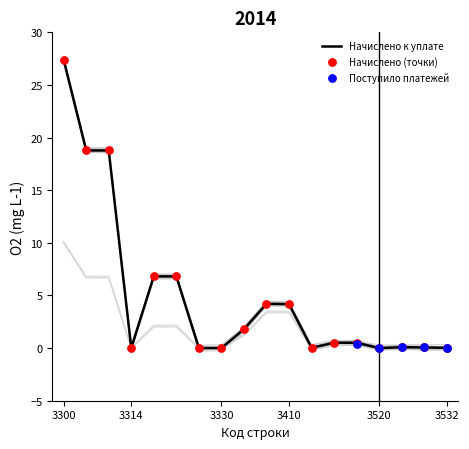

At which category is the sum across all series the highest?

3300